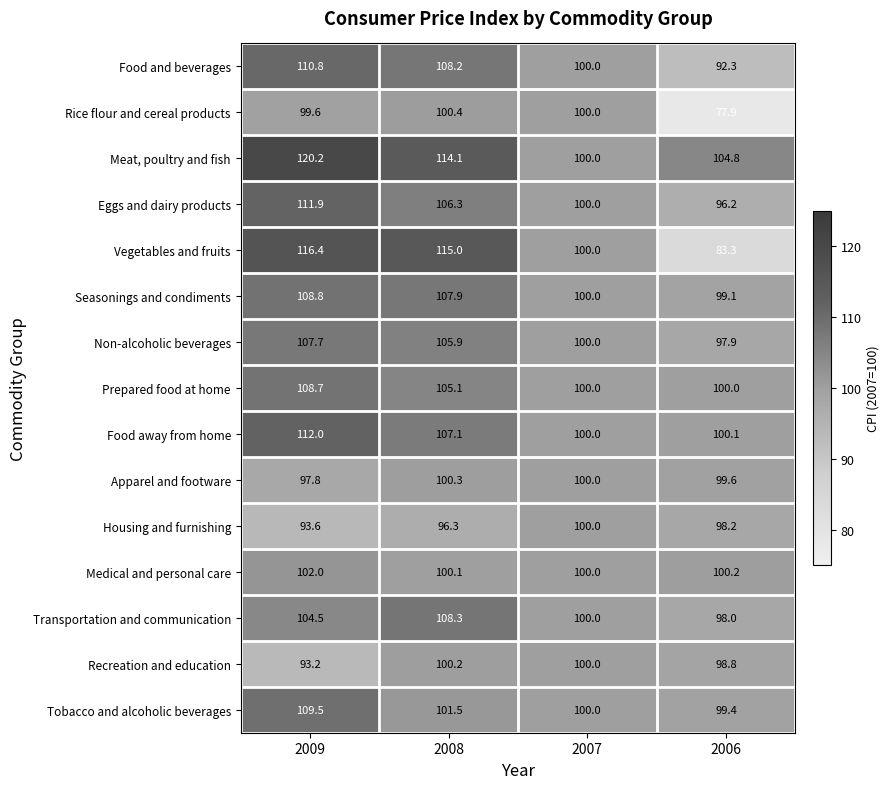

Count the number of categories in the chart.

4